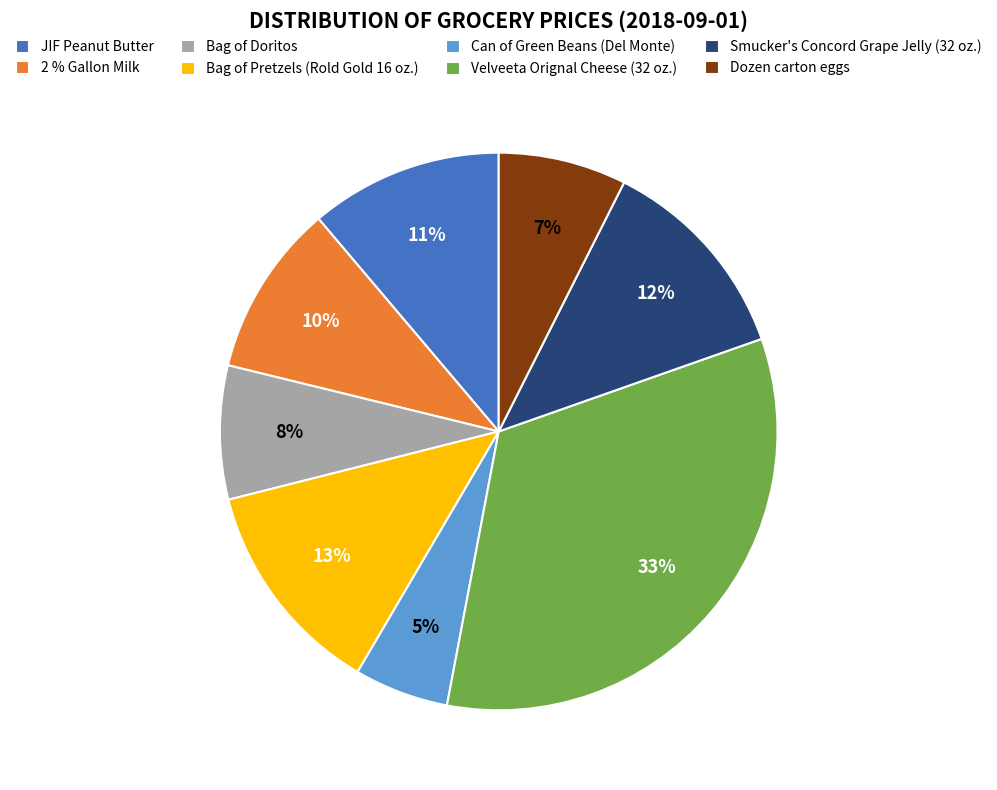

Combined, do Can of Green Beans (Del Monte) and Velveeta Orignal Cheese (32 oz.) account for over 50%?

No